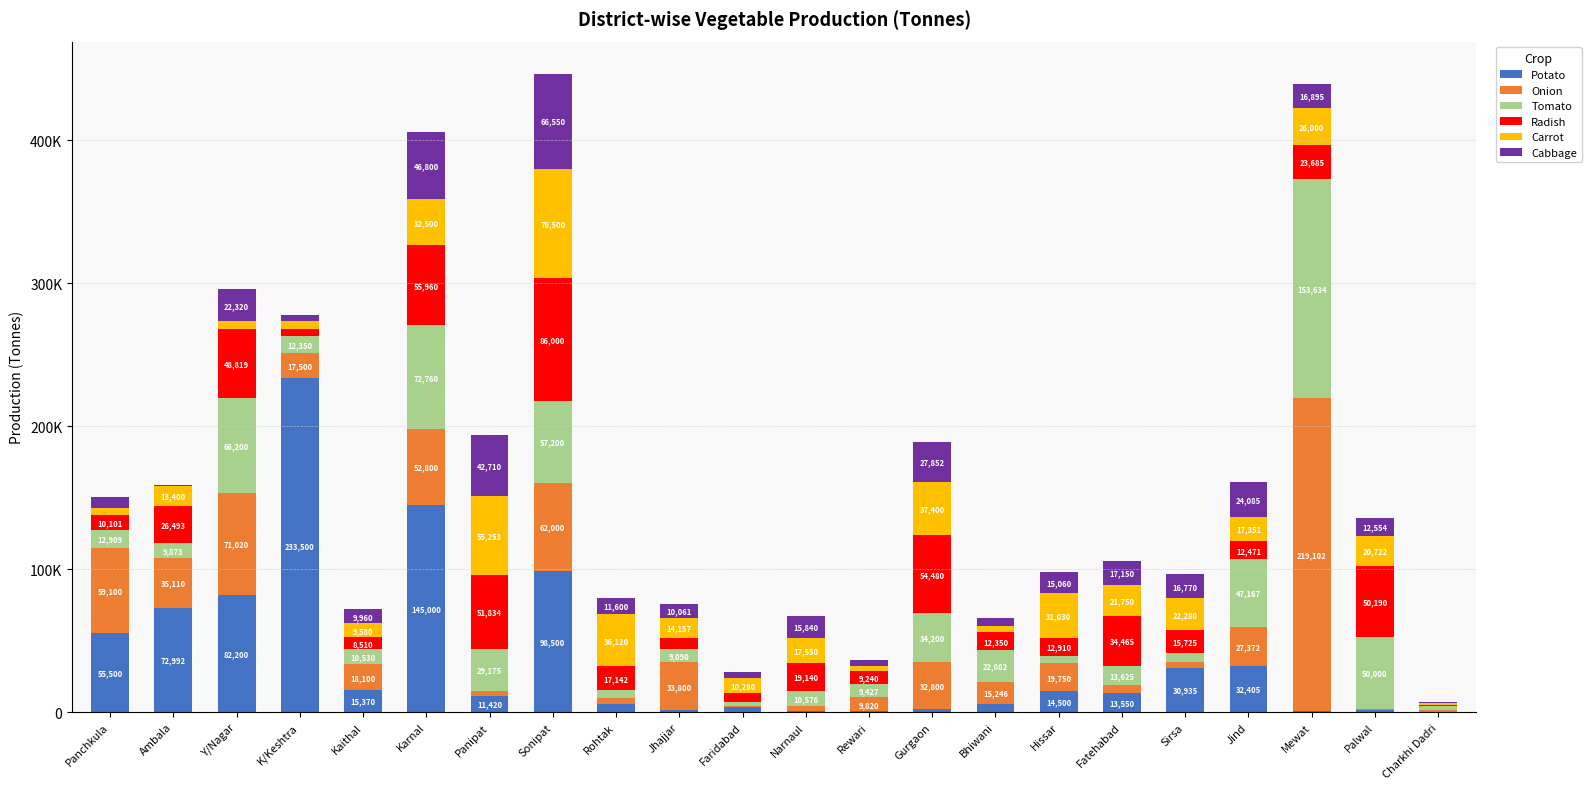

Are the bars horizontal?

No